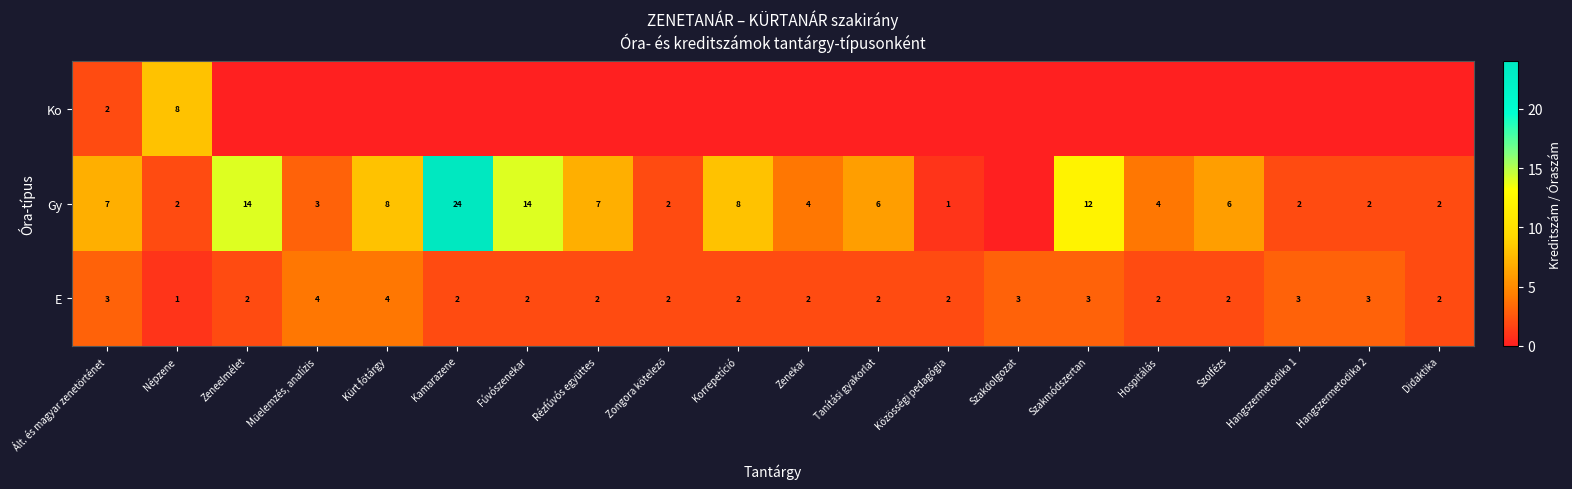

Between Korrepetíció and Szolfézs, which is larger?

Korrepetíció